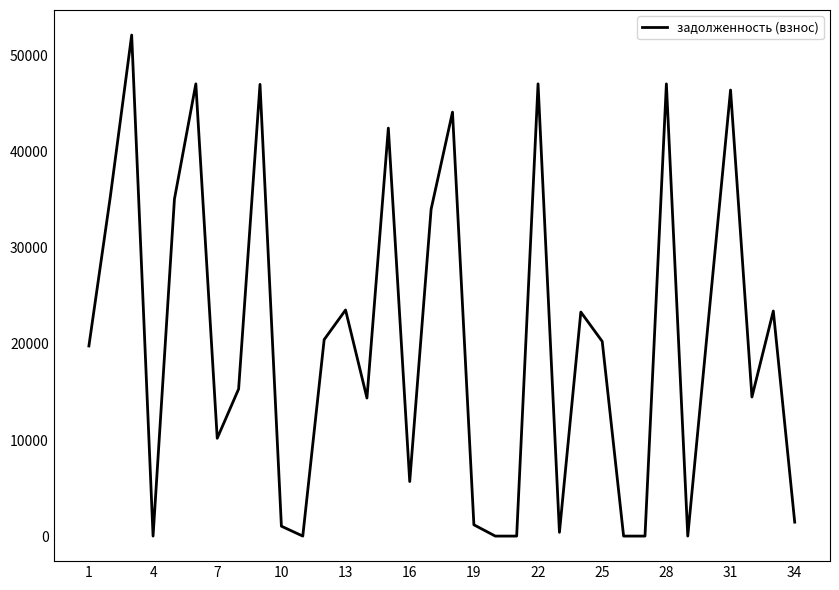

Is this an area chart (filled region under the line)?

No